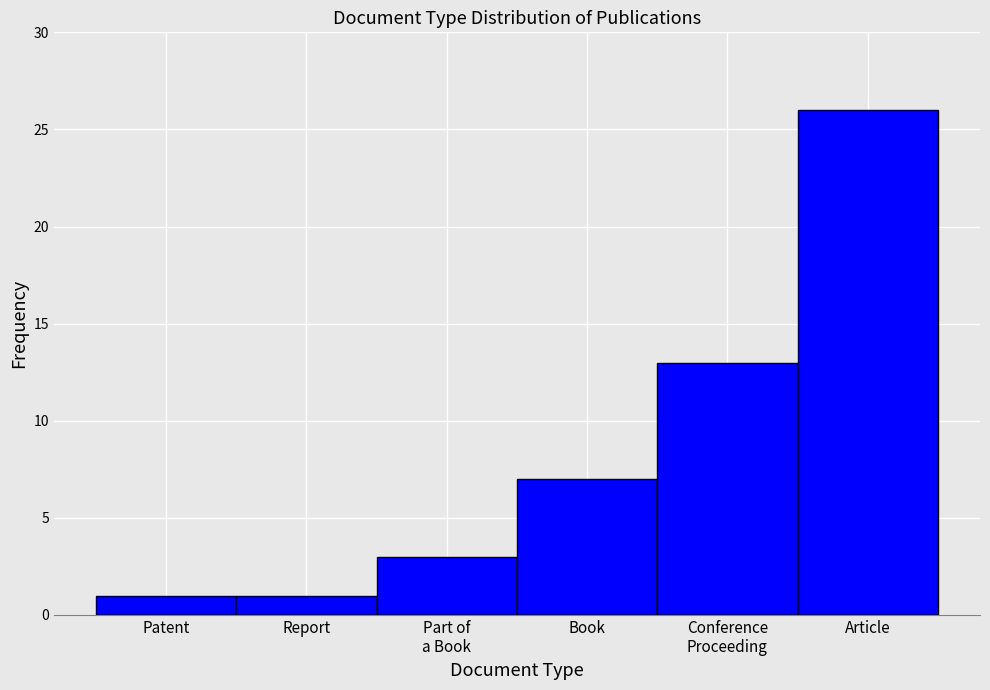

Reading right to left, what are all the values shown in this chart?

26	13	7	3	1	1